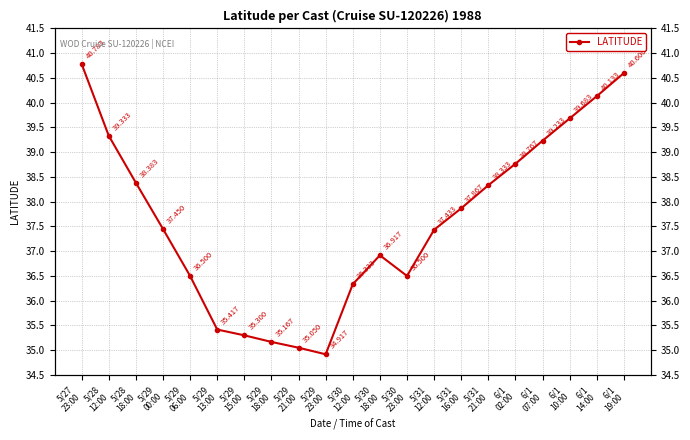

True or false: the data shows 12.6 at 5/31
21:00.

False